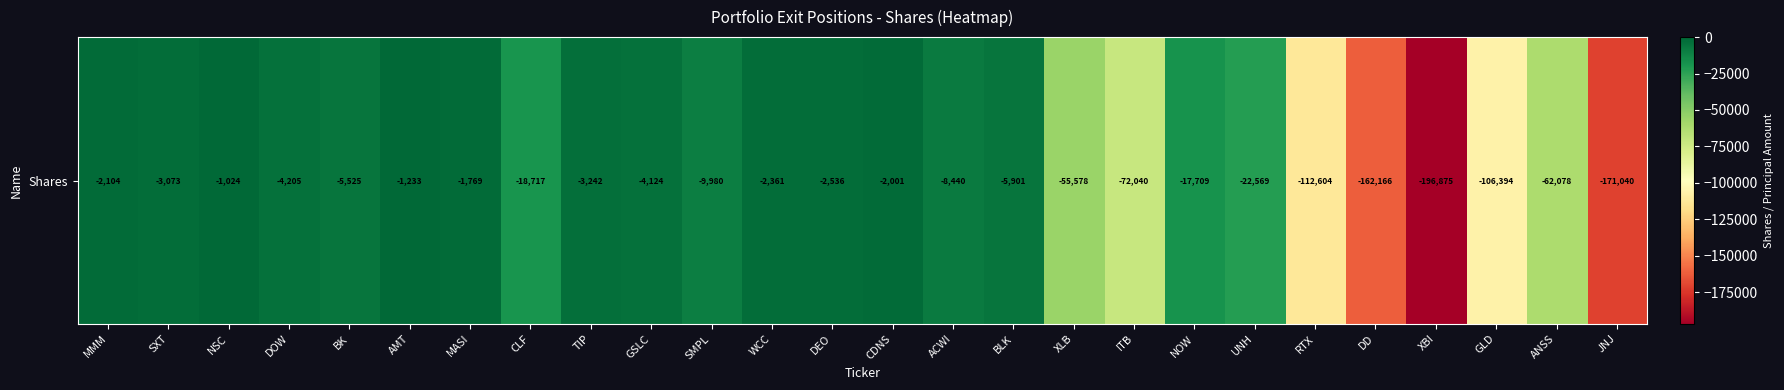

Read the value at NSC.

-1024